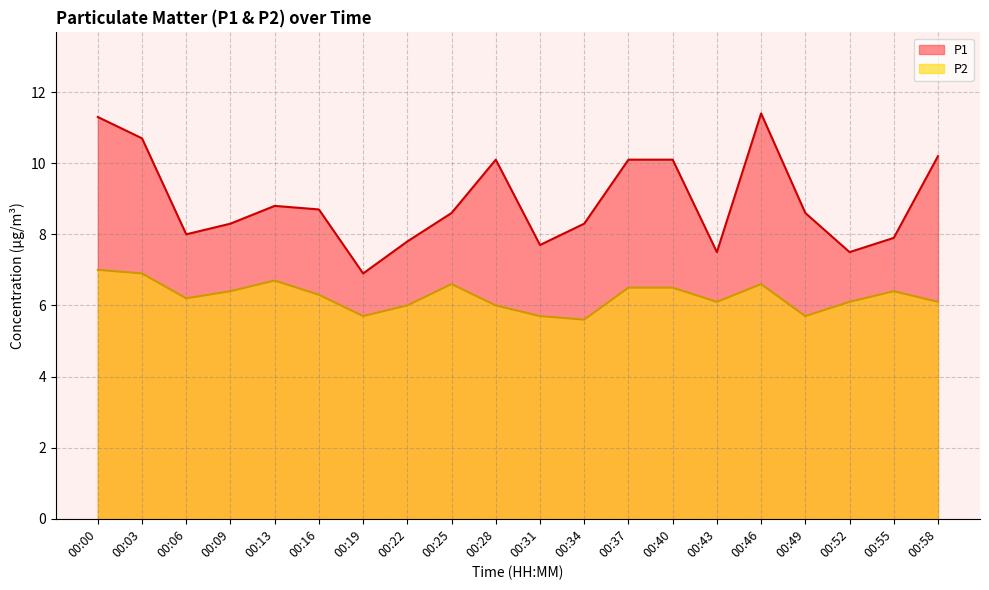

True or false: P2 and P1 intersect in this chart.

False